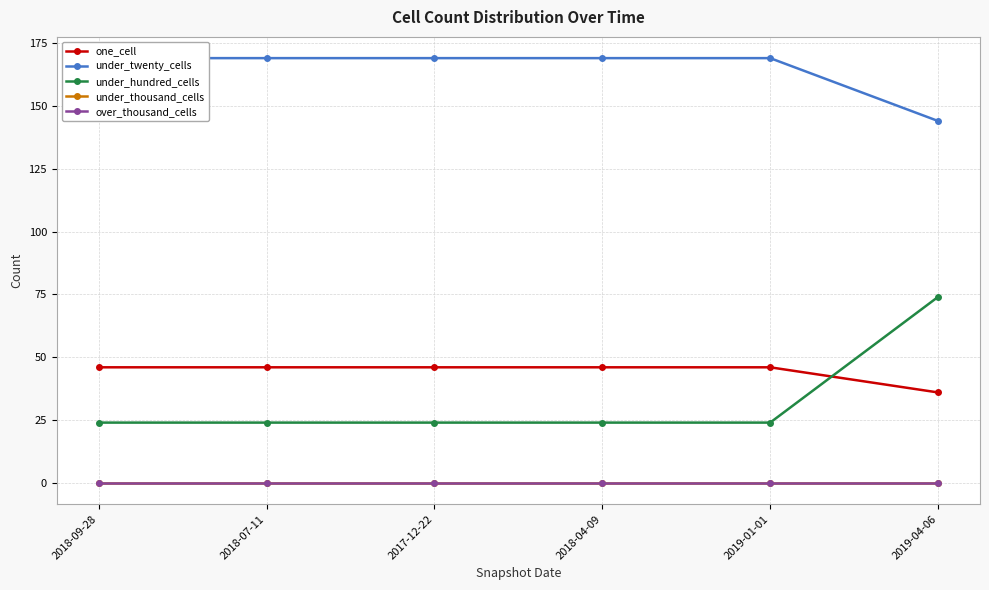

How many lines are shown in the chart?

5